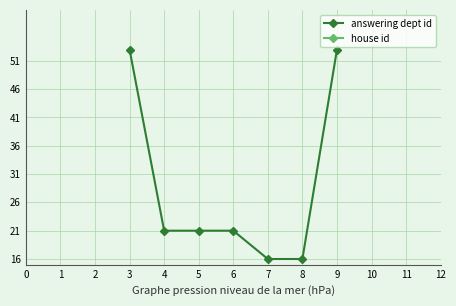

True or false: answering dept id has more than 1 points higher than both neighbors.

False